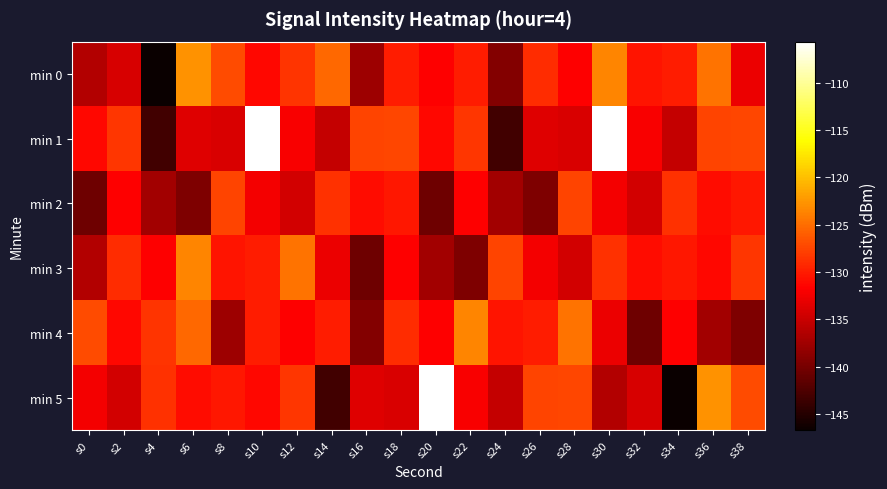

Reading left to right, what are all the values shown in this chart?

min 0: s0=-136.4	s2=-134.1	s4=-146.7	s6=-122.8	s8=-127.1	s10=-131.2	s12=-128.5	s14=-125.3	s16=-137.7	s18=-129.9	s20=-131.7	s22=-129.9	s24=-139.2	s26=-129.0	s28=-131.7	s30=-123.5	s32=-130.5	s34=-130.0	s36=-124.7	s38=-132.9
min 1: s0=-131.2	s2=-128.4	s4=-143.3	s6=-133.6	s8=-134.0	s10=-105.7	s12=-132.1	s14=-135.2	s16=-127.5	s18=-127.3	s20=-131.2	s22=-128.4	s24=-143.3	s26=-133.6	s28=-134.0	s30=-105.7	s32=-132.1	s34=-135.2	s36=-127.5	s38=-127.3
min 2: s0=-140.5	s2=-131.8	s4=-137.4	s6=-139.5	s8=-127.5	s10=-132.4	s12=-134.5	s14=-128.7	s16=-130.8	s18=-130.3	s20=-140.5	s22=-131.8	s24=-137.4	s26=-139.5	s28=-127.5	s30=-132.4	s32=-134.5	s34=-128.7	s36=-130.8	s38=-130.3
min 3: s0=-136.4	s2=-129.0	s4=-131.7	s6=-123.5	s8=-130.5	s10=-130.0	s12=-124.7	s14=-132.9	s16=-140.5	s18=-131.8	s20=-137.4	s22=-139.5	s24=-127.5	s26=-132.4	s28=-134.5	s30=-128.7	s32=-130.8	s34=-130.3	s36=-131.2	s38=-128.4
min 4: s0=-127.1	s2=-131.2	s4=-128.5	s6=-125.3	s8=-137.7	s10=-129.9	s12=-131.7	s14=-129.9	s16=-139.2	s18=-129.0	s20=-131.7	s22=-123.5	s24=-130.5	s26=-130.0	s28=-124.7	s30=-132.9	s32=-140.5	s34=-131.8	s36=-137.4	s38=-139.5
min 5: s0=-132.4	s2=-134.5	s4=-128.7	s6=-130.8	s8=-130.3	s10=-131.2	s12=-128.4	s14=-143.3	s16=-133.6	s18=-134.0	s20=-105.7	s22=-132.1	s24=-135.2	s26=-127.5	s28=-127.3	s30=-136.4	s32=-134.1	s34=-146.7	s36=-122.8	s38=-127.1